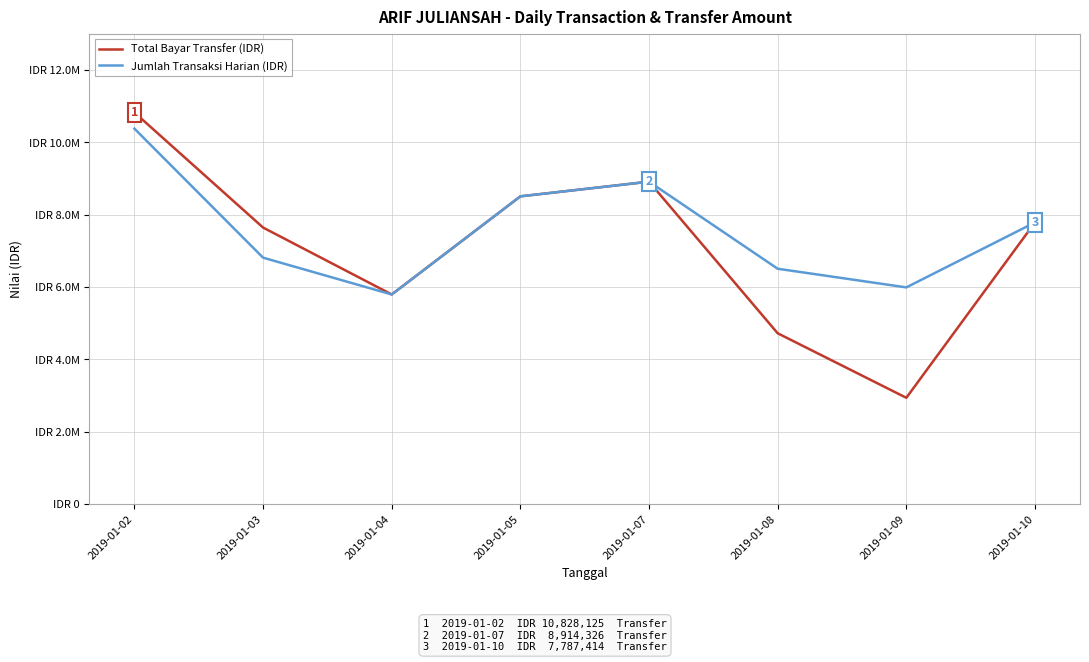

Which series changed the most between 2019-01-03 and 2019-01-09?

Total Bayar Transfer (IDR)